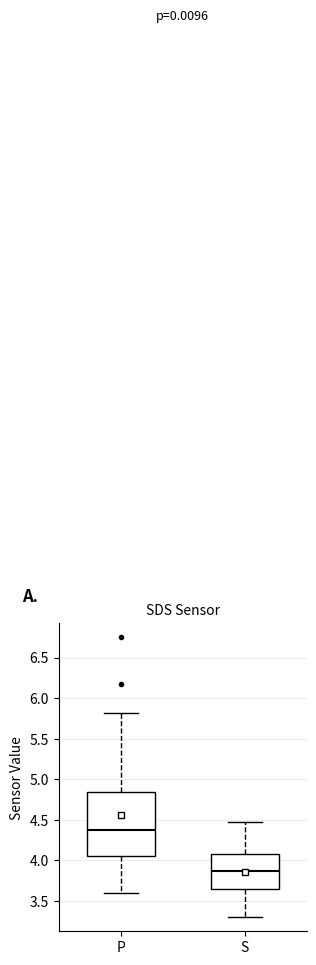

Where is the upper edge of the box for S on the y-axis? The values are not printed on the chart, so give them approximately, as read against the axis.

4.10